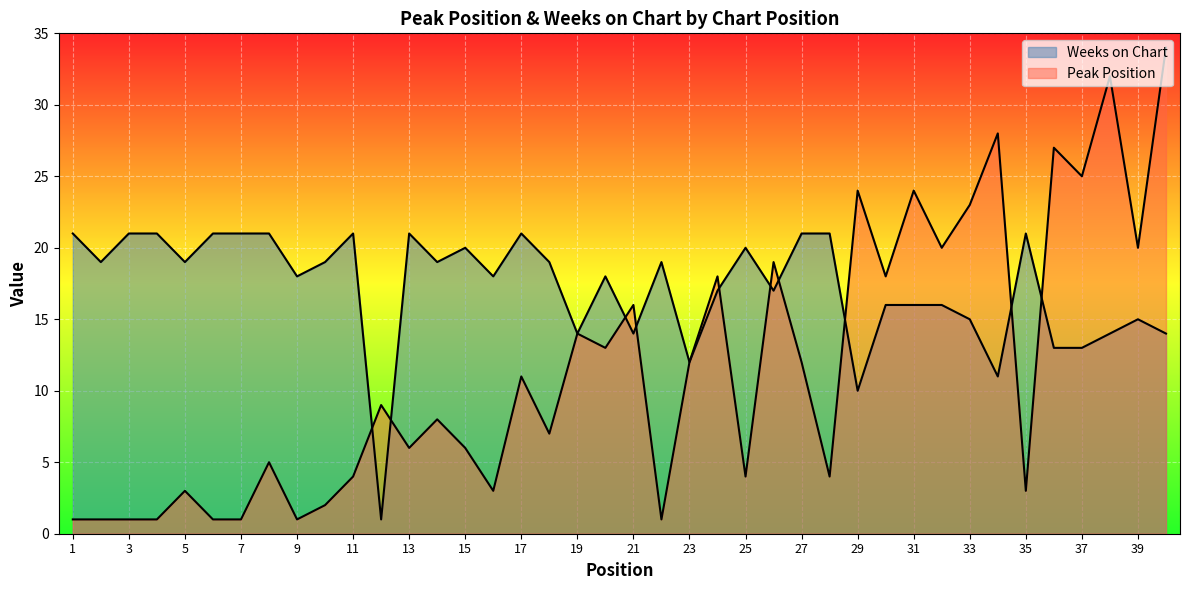

How many intersections are there between Peak Position and Weeks on Chart?

10